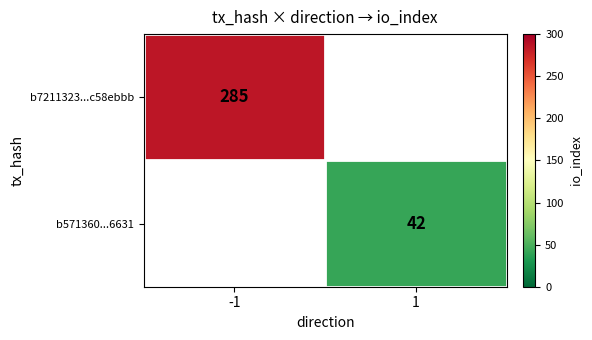

Is it true that b7211323...c58ebbb equals 285 at -1?

True